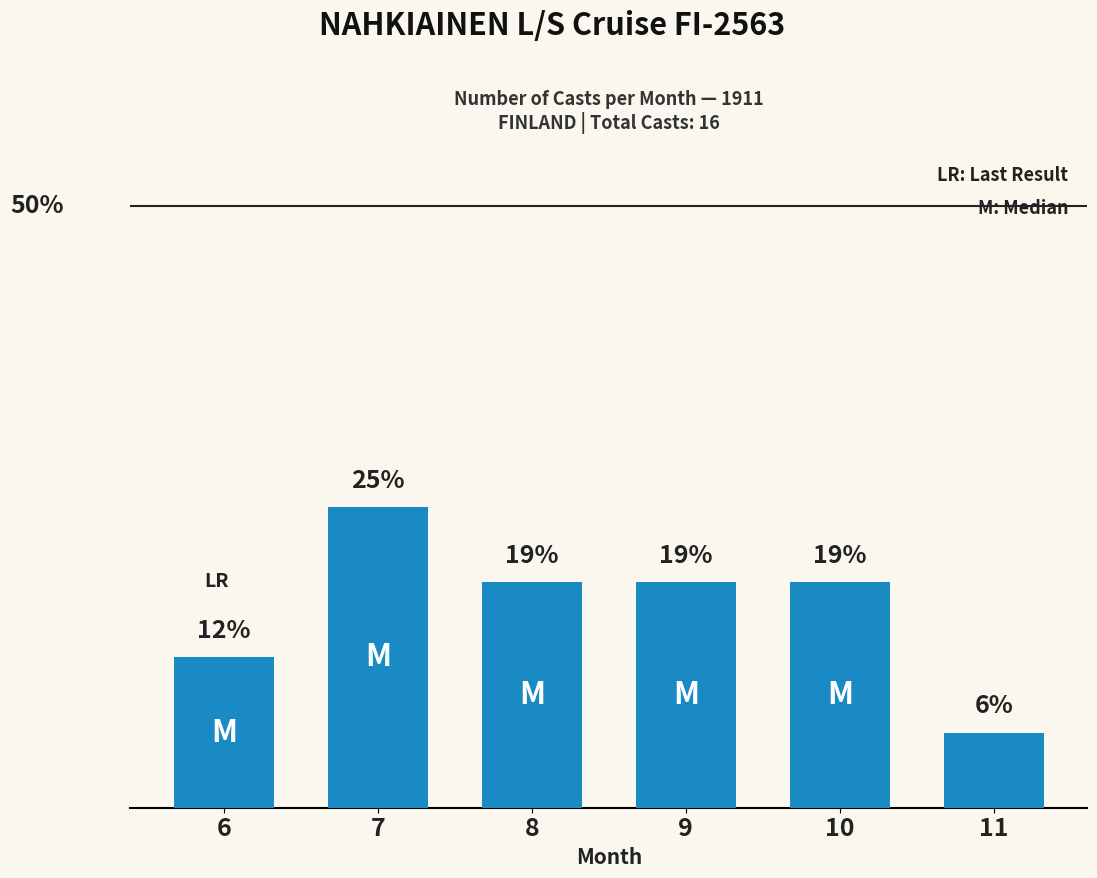

What is the greatest value displayed?

25.0